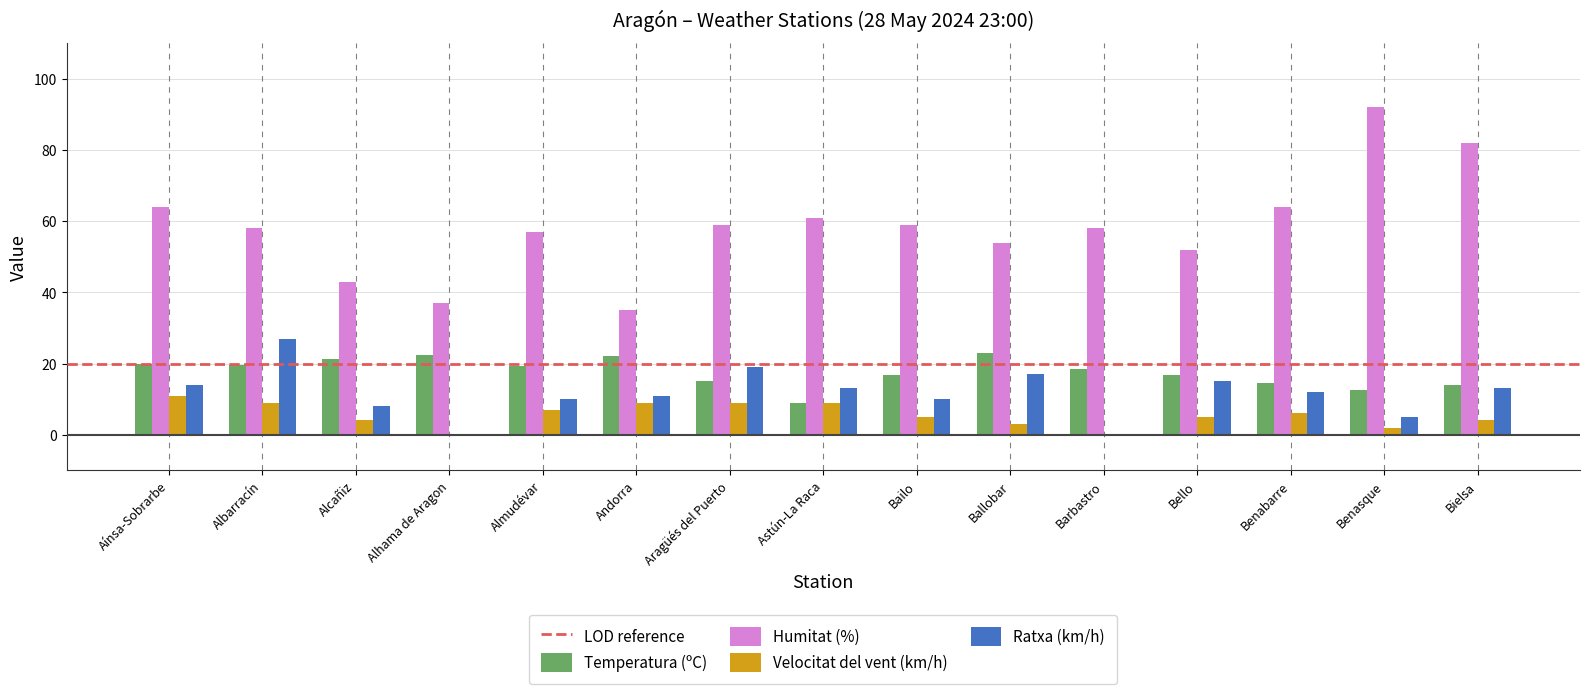

What is the spread (max minus min) of values at Almudévar?

50.0